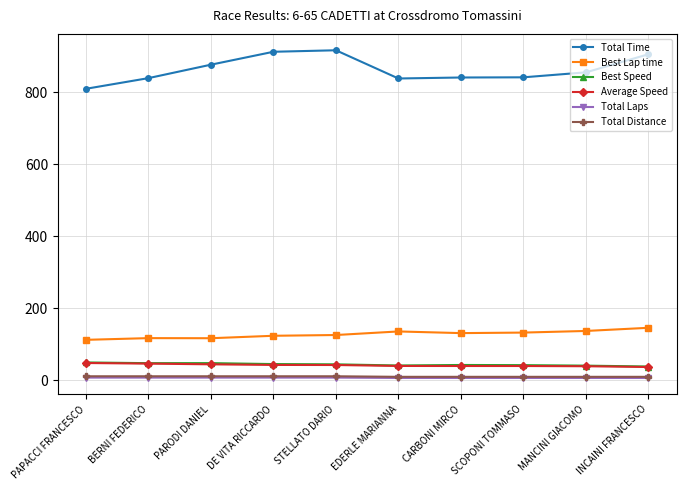

At how many categories does at least one series exceed 80?

10